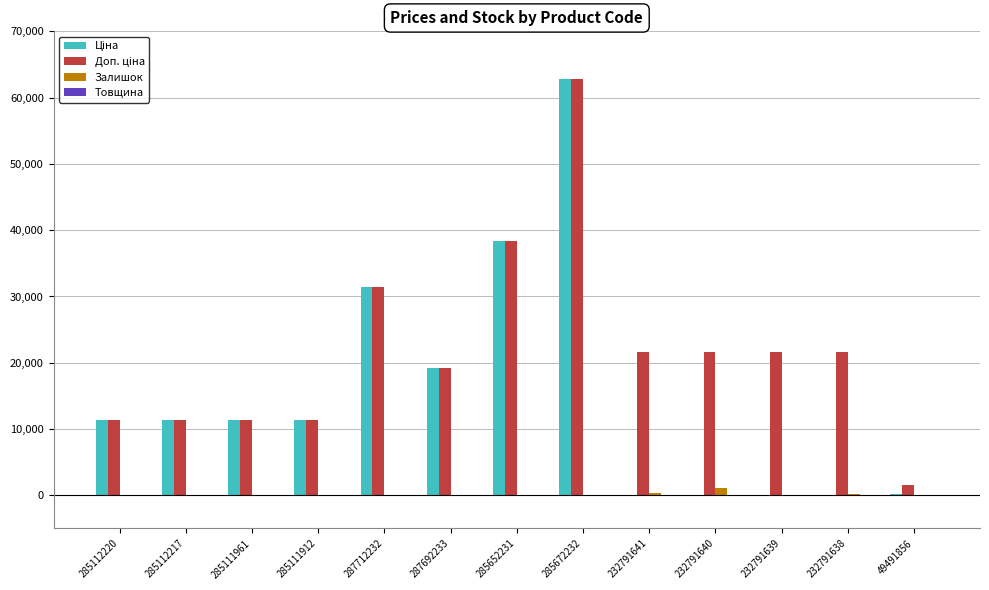

What is the sum of all Залишок values?

1859.0